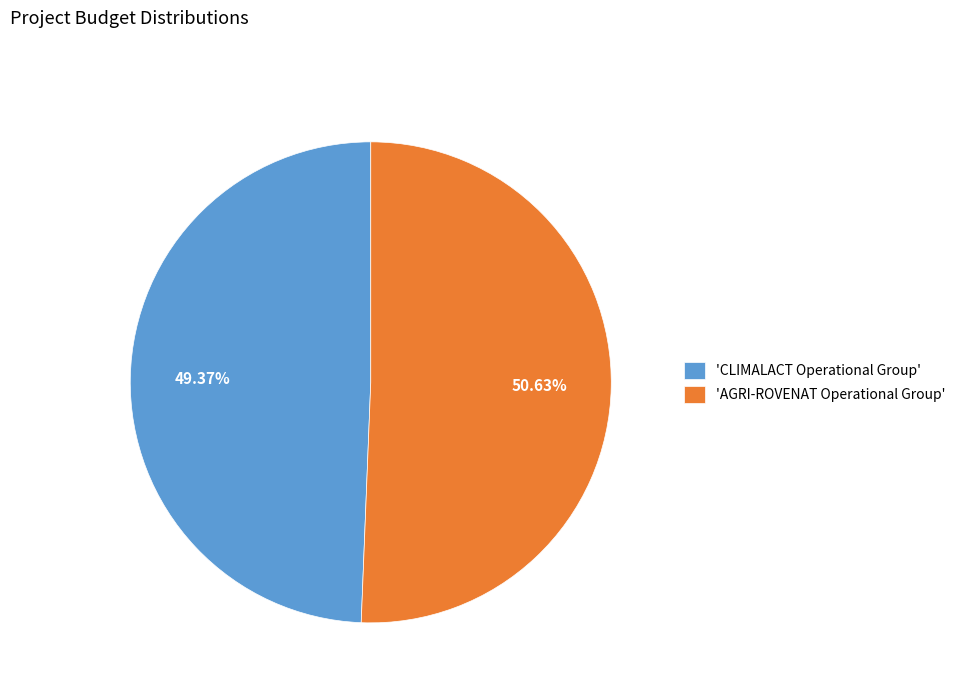

What is the ratio of the value at 'AGRI-ROVENAT Operational Group' to the value at 'CLIMALACT Operational Group'?

1.0